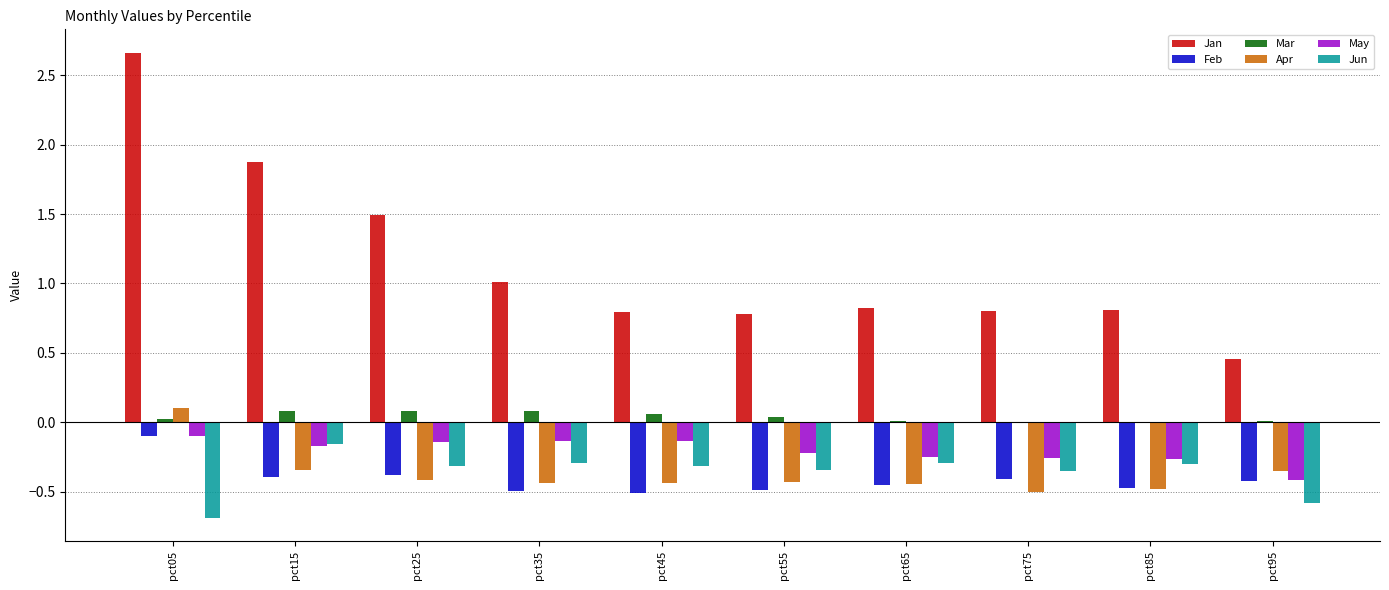

Is the value of Feb at pct45 greater than the value of Jan at pct95?

No